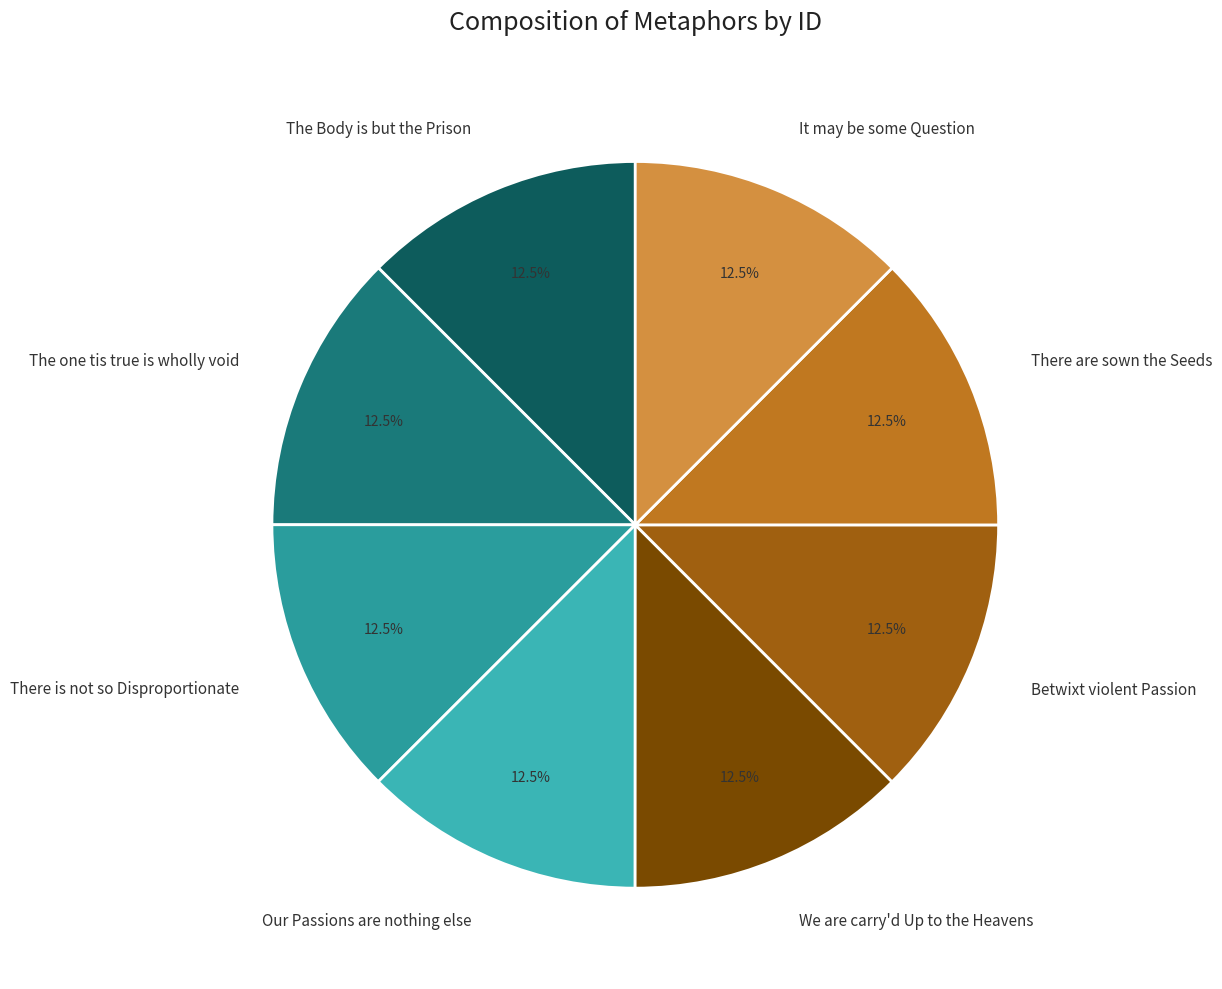

How much of the chart is everything except There are sown the Seeds?

87.5%